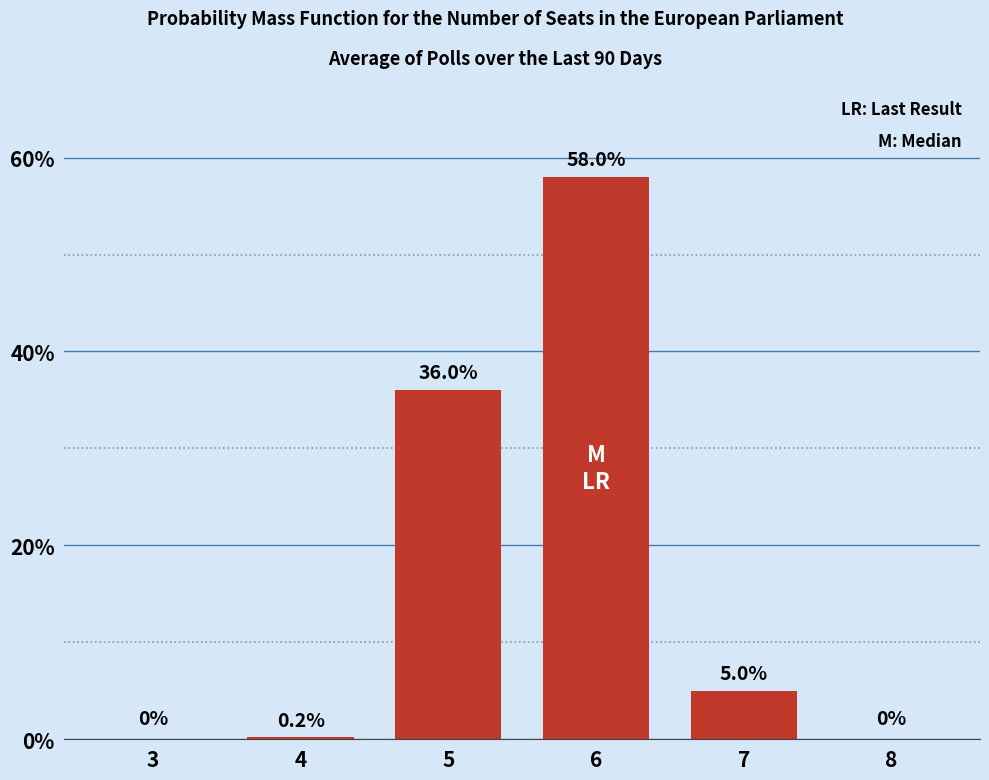

Reading right to left, what are all the values shown in this chart?

8=0.0	7=5.0	6=58.0	5=36.0	4=0.2	3=0.0